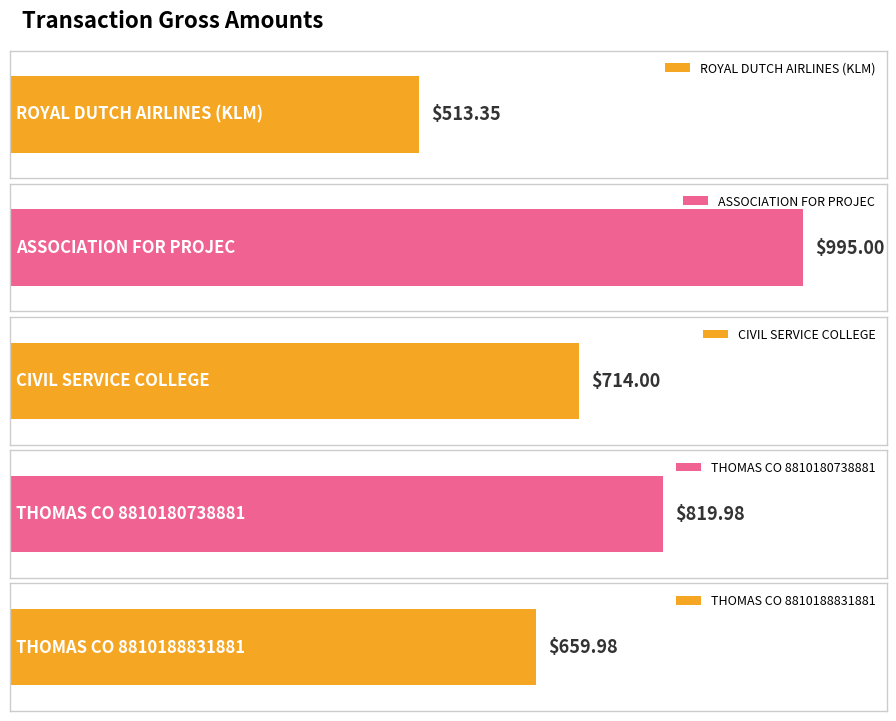

Rank the categories by value from lowest to highest.

ROYAL DUTCH AIRLINES (KLM), THOMAS CO 8810188831881, CIVIL SERVICE COLLEGE, THOMAS CO 8810180738881, ASSOCIATION FOR PROJEC